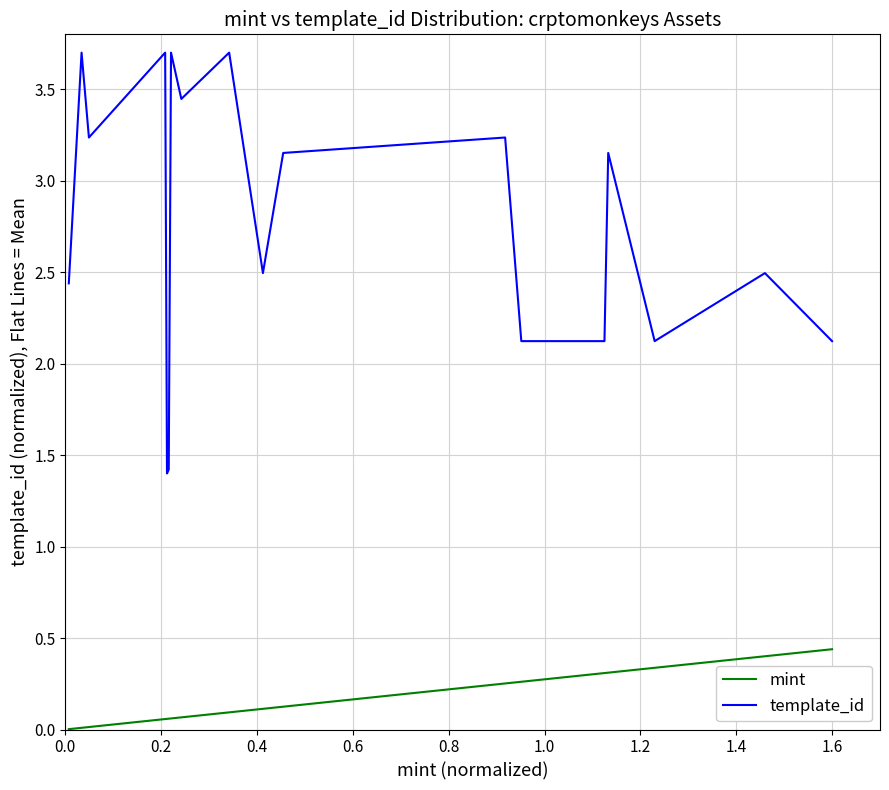

How many categories are shown in the chart?

19